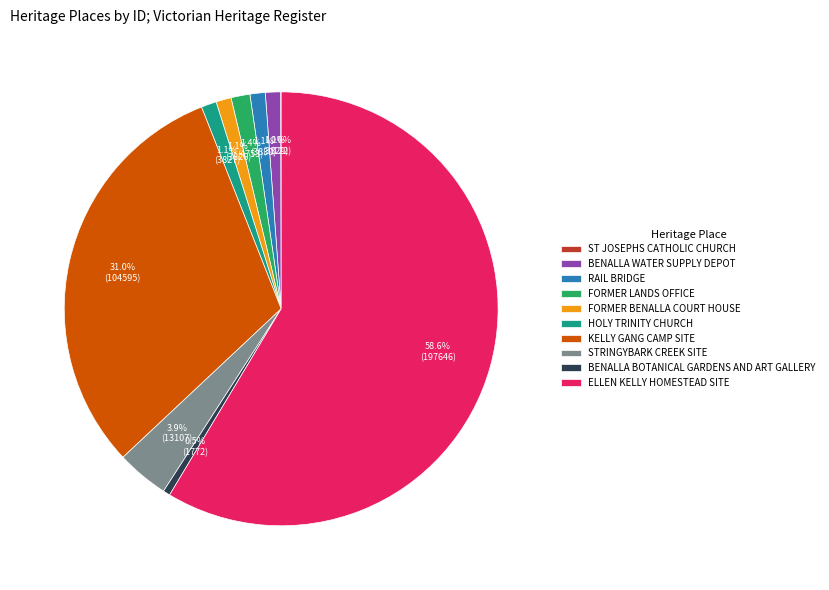

Is ELLEN KELLY HOMESTEAD SITE the majority of the pie?

Yes